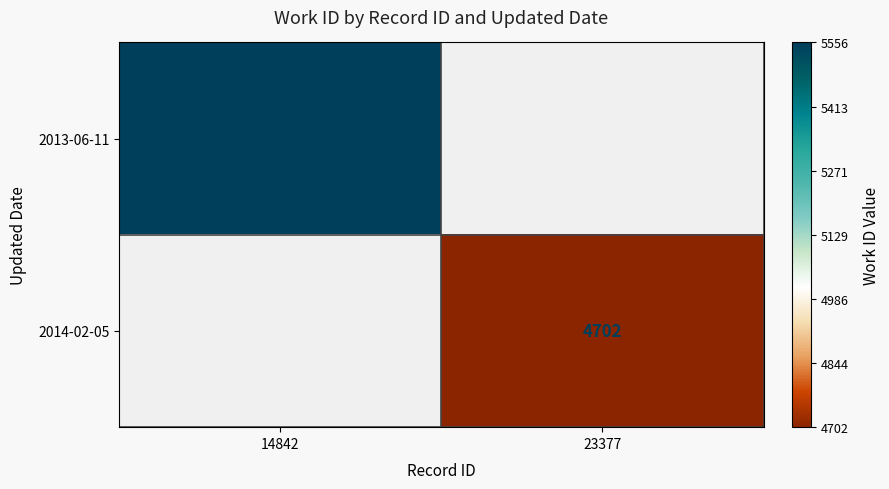

Count the number of categories in the chart.

2